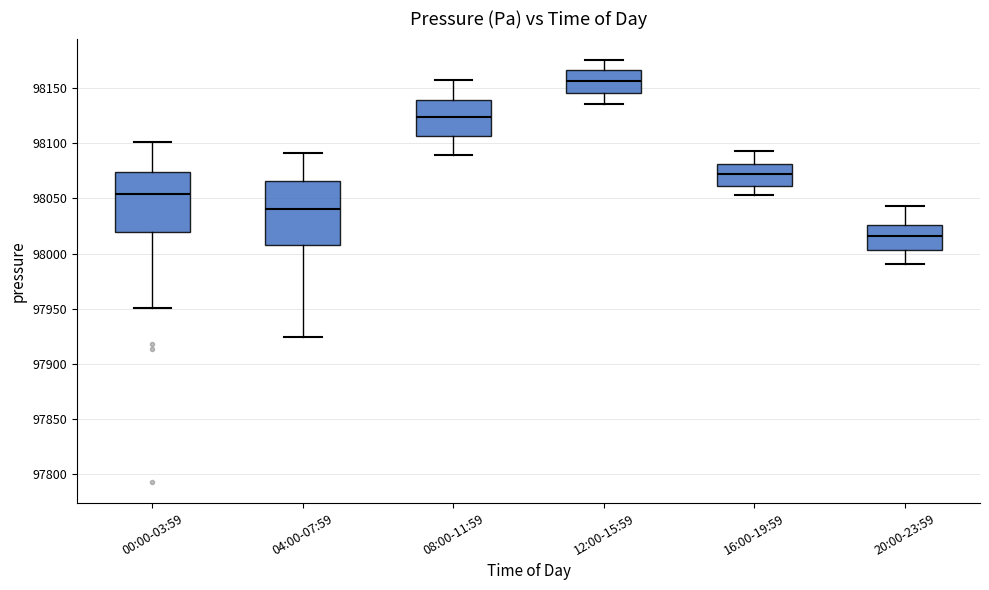

Reading left to right, read every box against the y-axis: the position of its median line, the range the box covers, and the ends of its whiskers. The values are not printed on the chart, so give them approximately, as read against the axis.

00:00-03:59: median 98055, box 98020 to 98075, whiskers 97950 to 98100
04:00-07:59: median 98040, box 98010 to 98065, whiskers 97925 to 98090
08:00-11:59: median 98125, box 98105 to 98140, whiskers 98090 to 98155
12:00-15:59: median 98155, box 98145 to 98165, whiskers 98135 to 98175
16:00-19:59: median 98070, box 98060 to 98080, whiskers 98055 to 98095
20:00-23:59: median 98015, box 98005 to 98025, whiskers 97990 to 98045